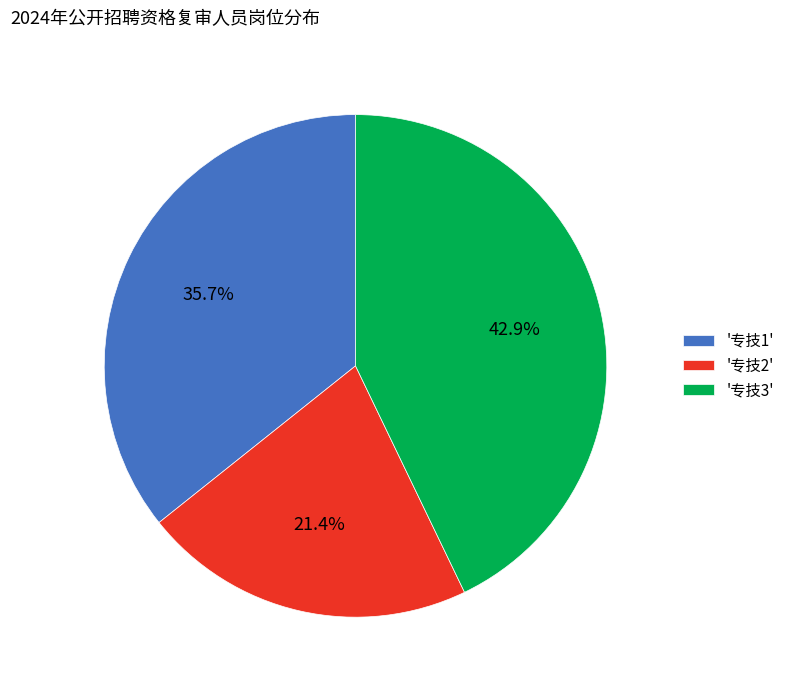

What percentage is NOT represented by '专技2'?

78.6%